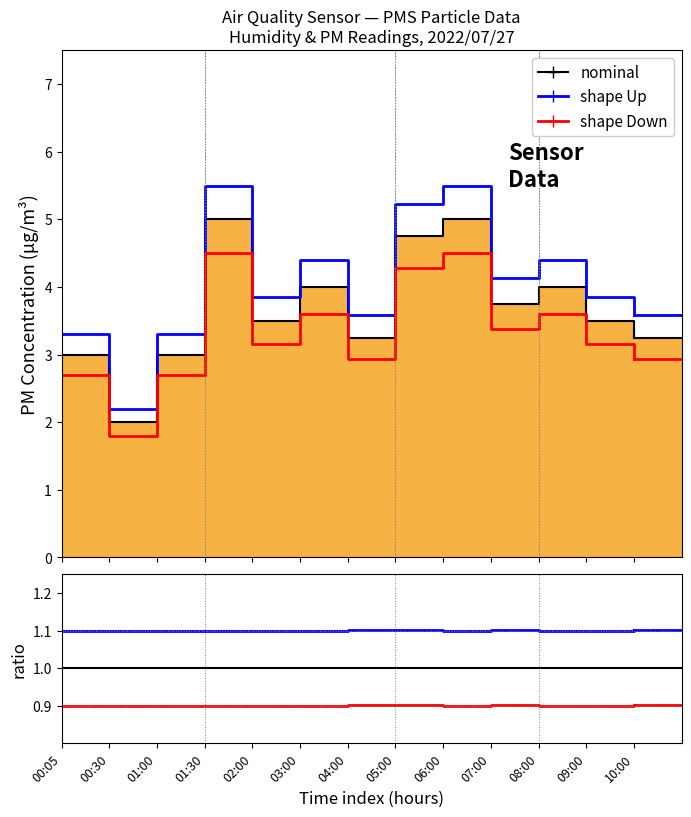

How many lines are shown in the chart?

3